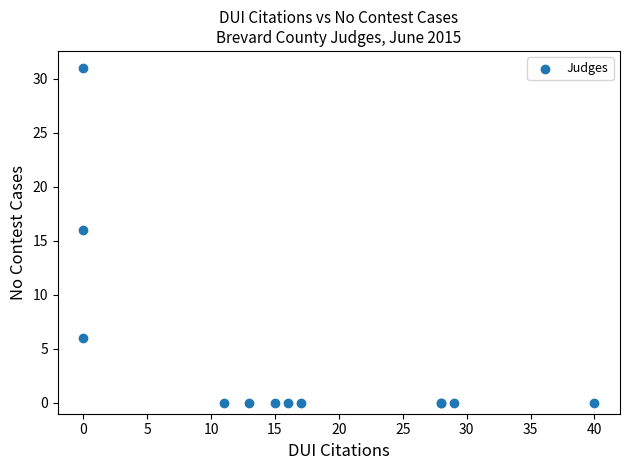

What Y value in the scatter plot is closest to 15?

16